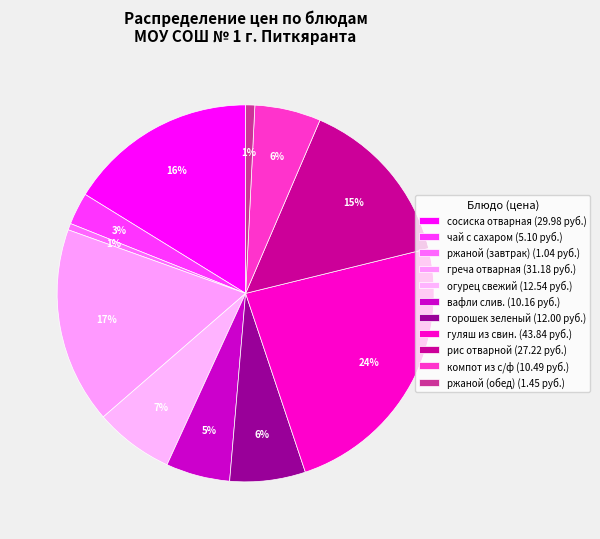

What is the change in value from греча отварная to рис отварной?

-4.0